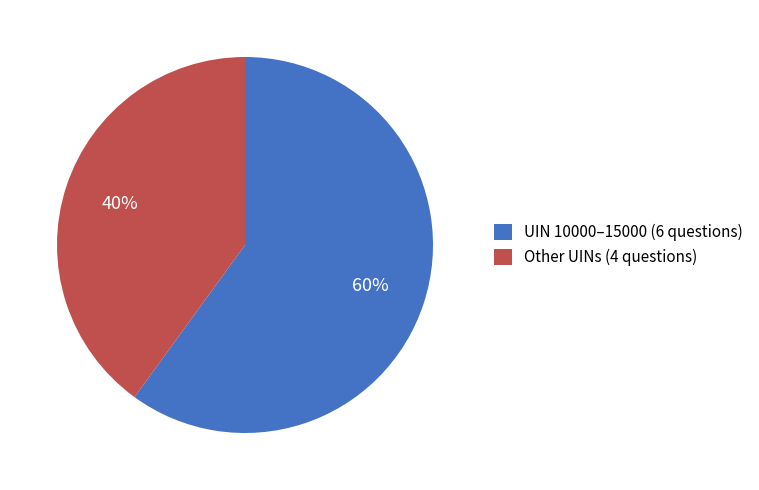

Which category has the smallest portion of the pie?

Other UINs (4 questions)